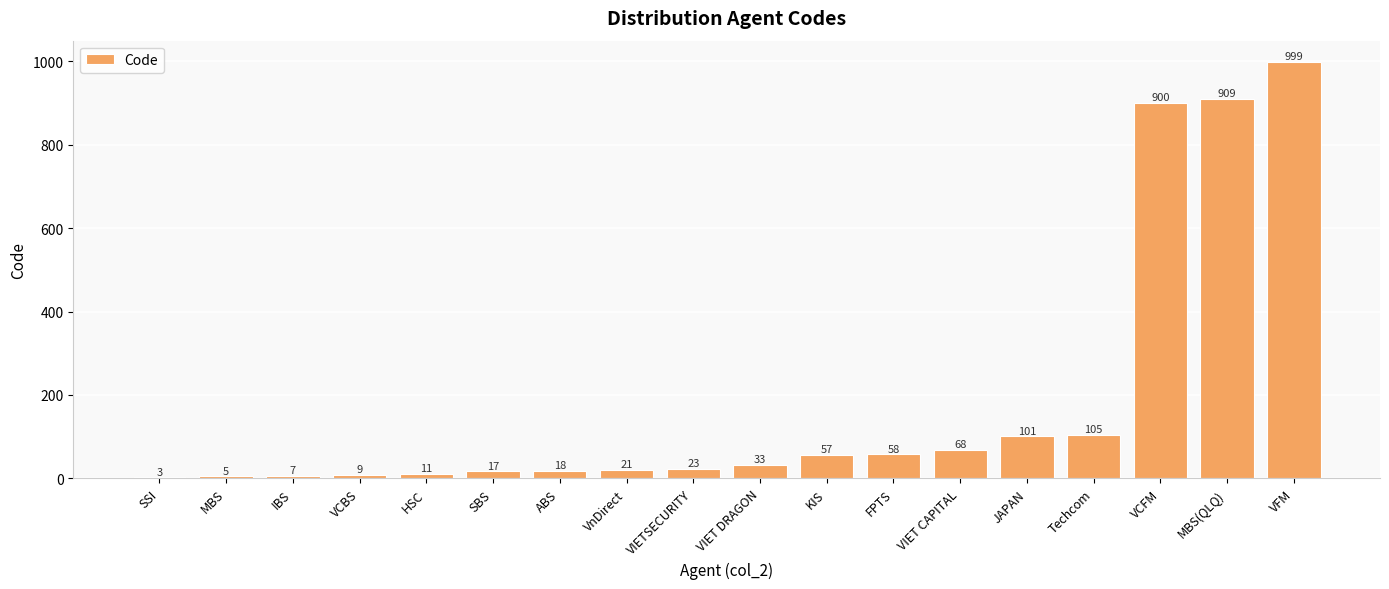

At which label is the value closest to 501?

Techcom